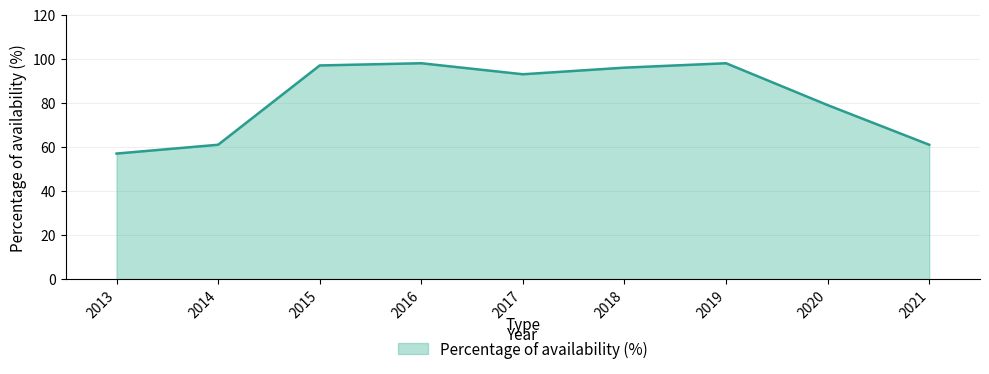

True or false: there are more than 1 points higher than both neighbors.

True